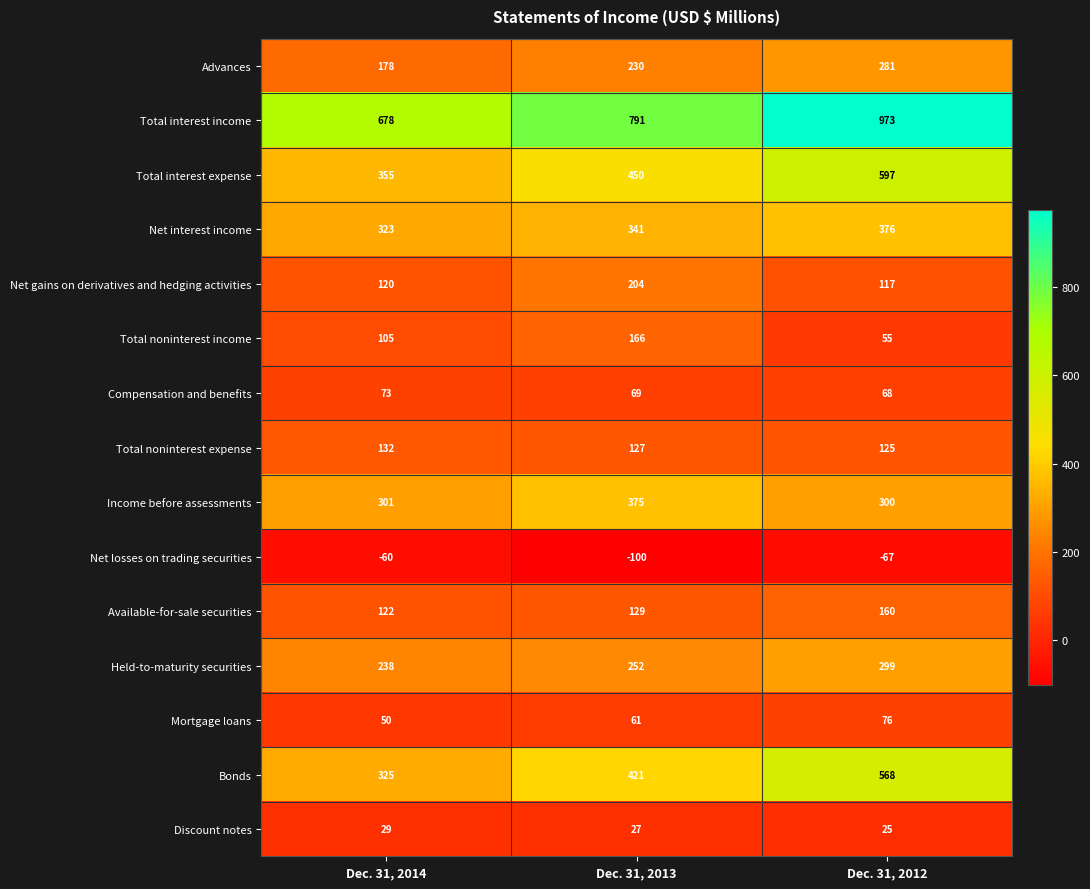

What is the total value across all series at Dec. 31, 2013?

3543